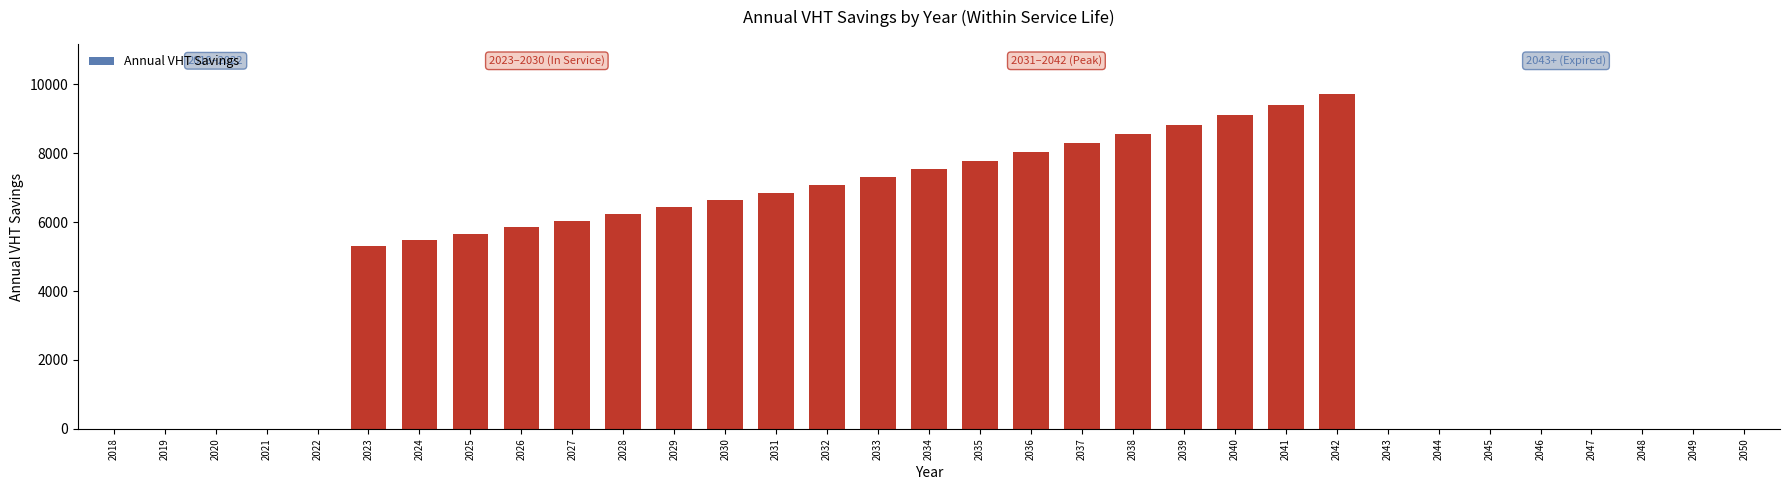

Reading left to right, list all the values displayed in this chart.

2018=0.0	2019=0.0	2020=0.0	2021=0.0	2022=0.0	2023=5317.2	2024=5488.5	2025=5665.4	2026=5847.9	2027=6036.3	2028=6230.7	2029=6431.5	2030=6638.7	2031=6852.6	2032=7073.3	2033=7301.2	2034=7536.4	2035=7779.2	2036=8029.8	2037=8288.5	2038=8555.6	2039=8831.2	2040=9115.7	2041=9409.4	2042=9712.5	2043=0.0	2044=0.0	2045=0.0	2046=0.0	2047=0.0	2048=0.0	2049=0.0	2050=0.0